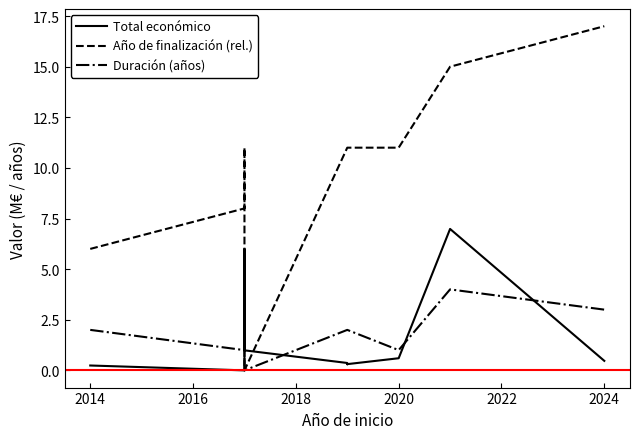

Is the value of Total económico at 2026 greater than the value of Año de finalización (rel.) at 2014?

No